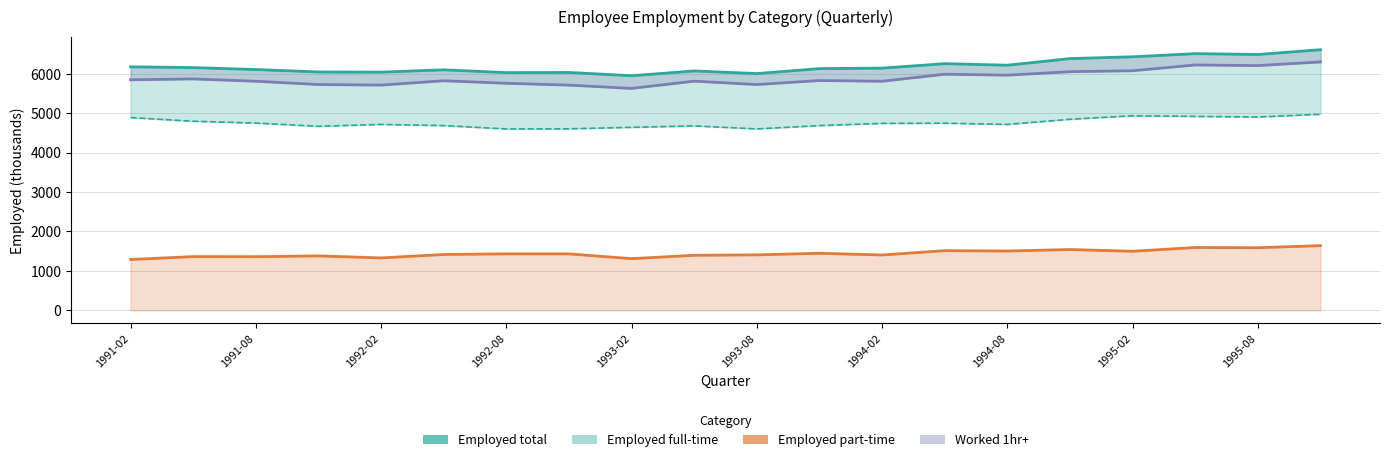

How many lines are shown in the chart?

4